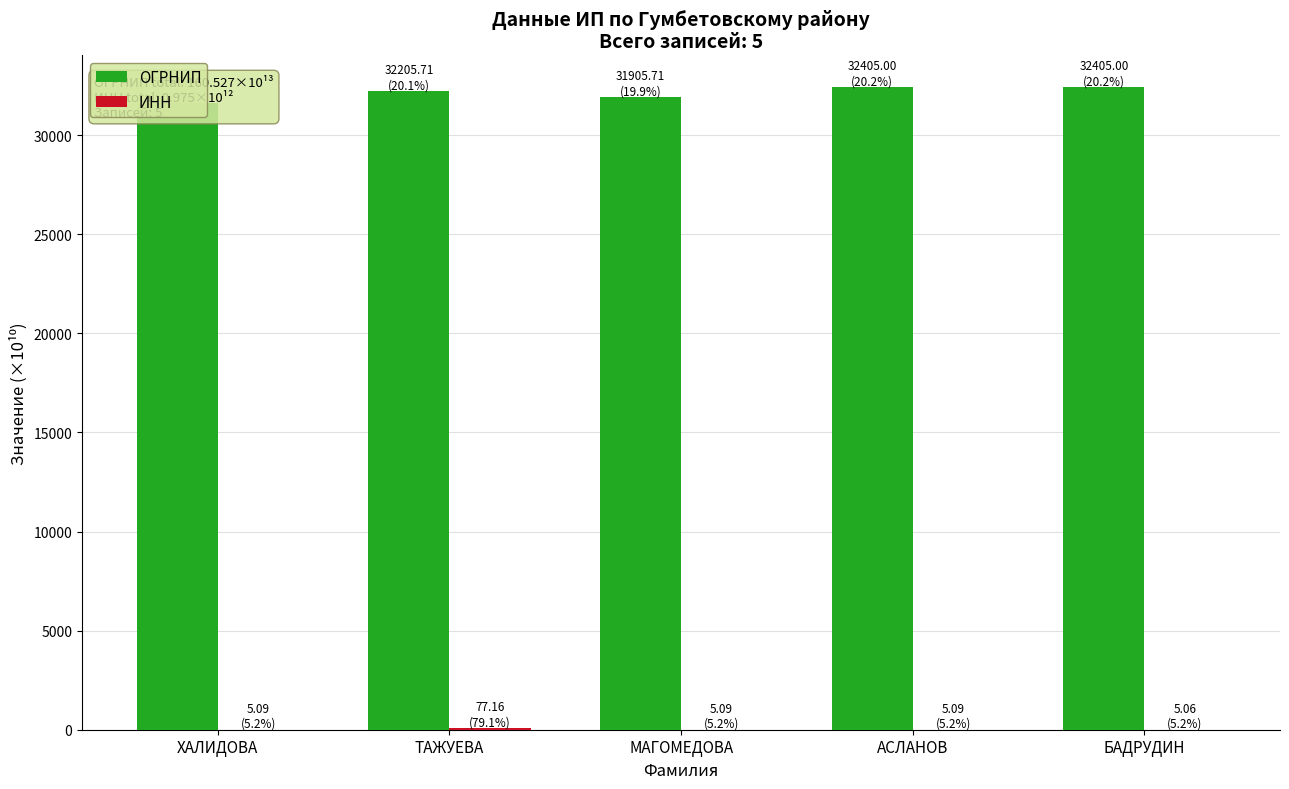

At which category is the sum across all series the highest?

АСЛАНОВ